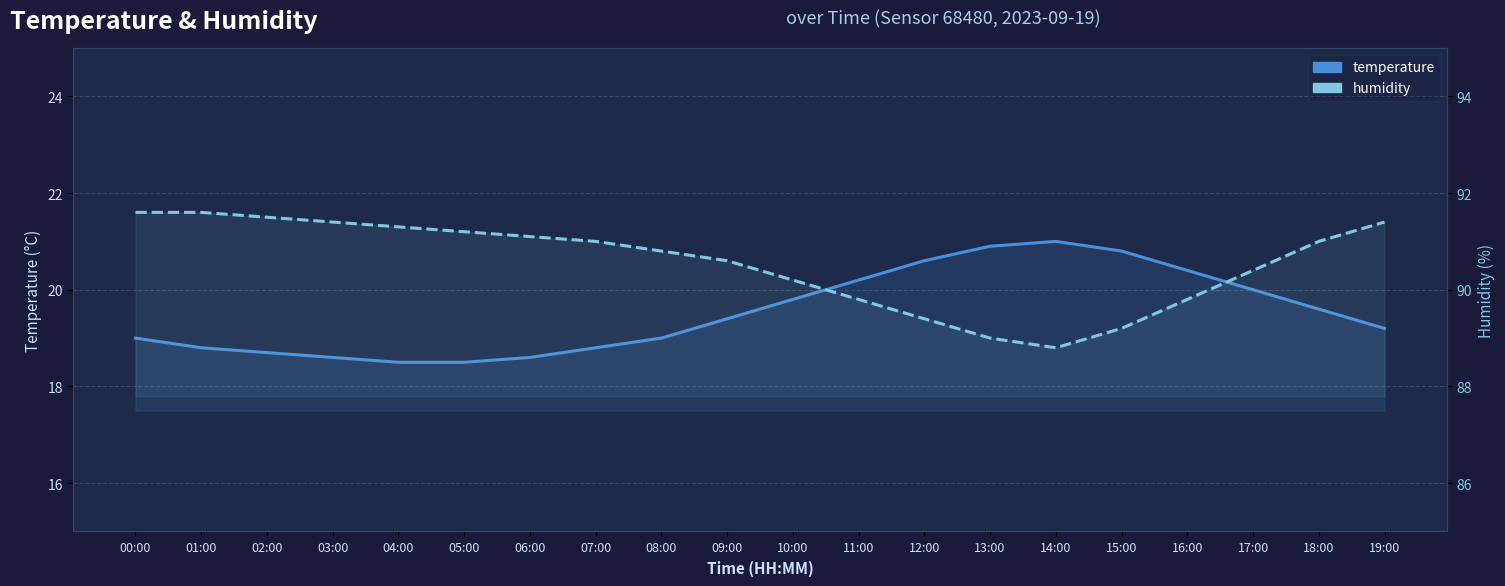

Reading right to left, extract all data points from this chart.

temperature: 19:00=19.2	18:00=19.6	17:00=20.0	16:00=20.4	15:00=20.8	14:00=21.0	13:00=20.9	12:00=20.6	11:00=20.2	10:00=19.8	09:00=19.4	08:00=19.0	07:00=18.8	06:00=18.6	05:00=18.5	04:00=18.5	03:00=18.6	02:00=18.7	01:00=18.8	00:00=19.0
humidity: 19:00=91.4	18:00=91.0	17:00=90.4	16:00=89.8	15:00=89.2	14:00=88.8	13:00=89.0	12:00=89.4	11:00=89.8	10:00=90.2	09:00=90.6	08:00=90.8	07:00=91.0	06:00=91.1	05:00=91.2	04:00=91.3	03:00=91.4	02:00=91.5	01:00=91.6	00:00=91.6